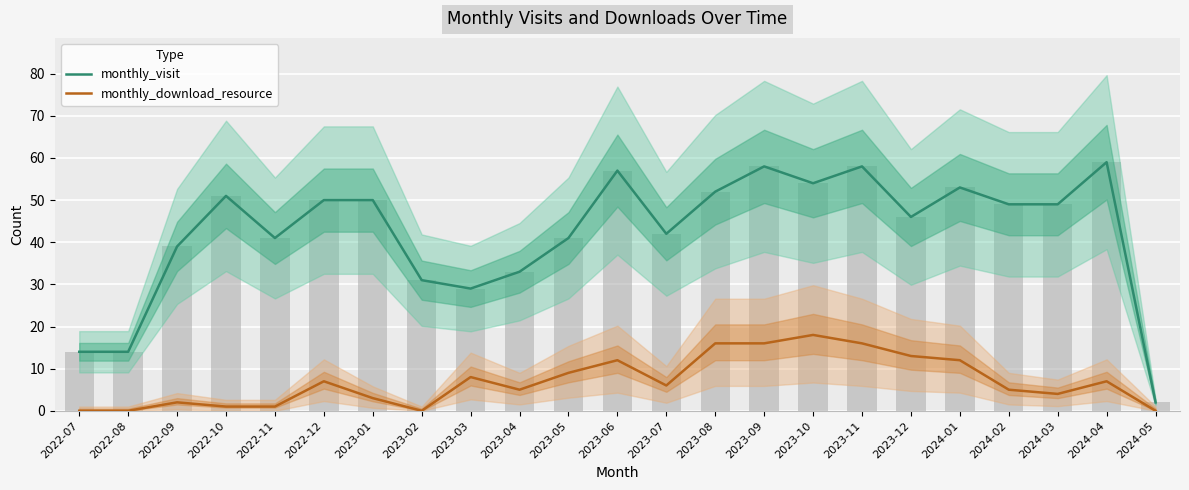

At which label does monthly_download_resource first exceed 6?

2022-12